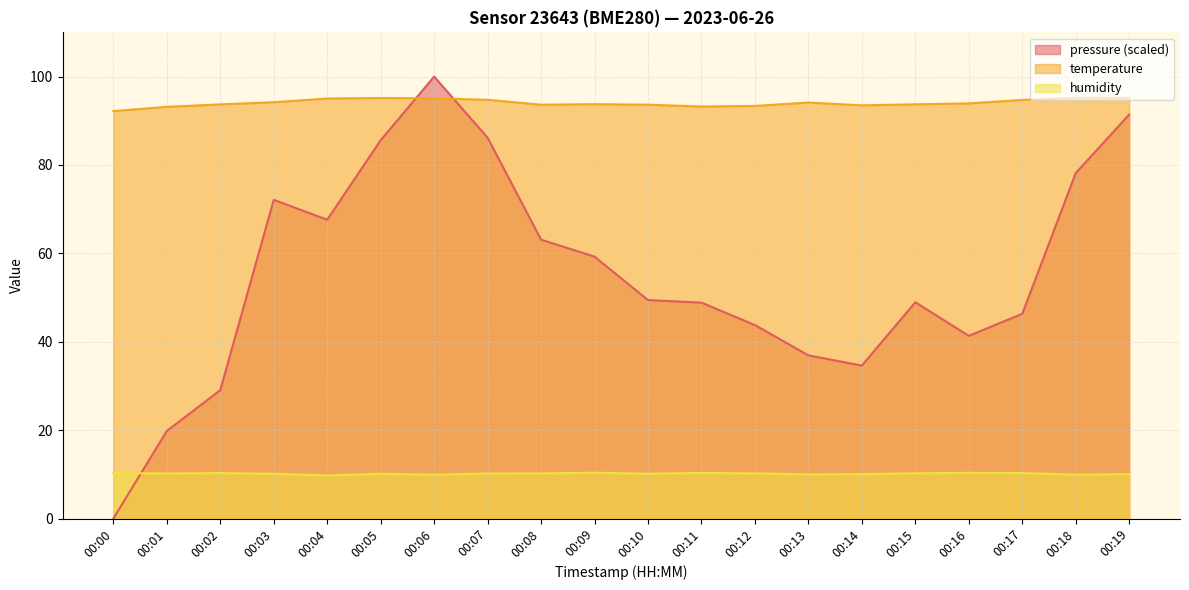

True or false: temperature and humidity cross at least once.

False